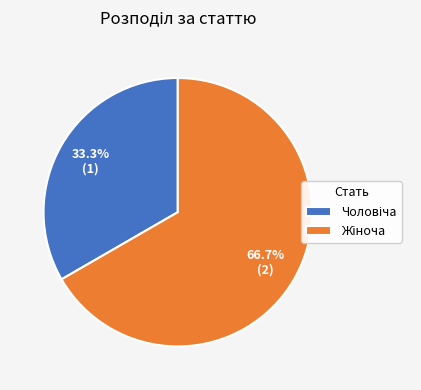

To the nearest percent, what is the difference between the largest and smallest slice percentages?

33%